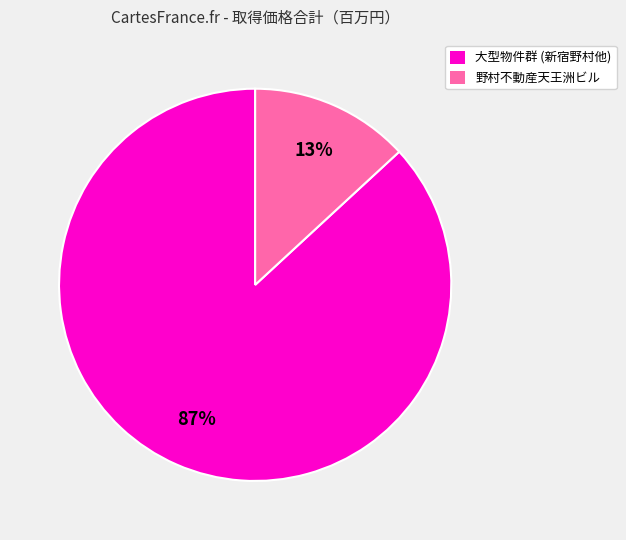

What is the majority slice?

大型物件群 (新宿野村他)